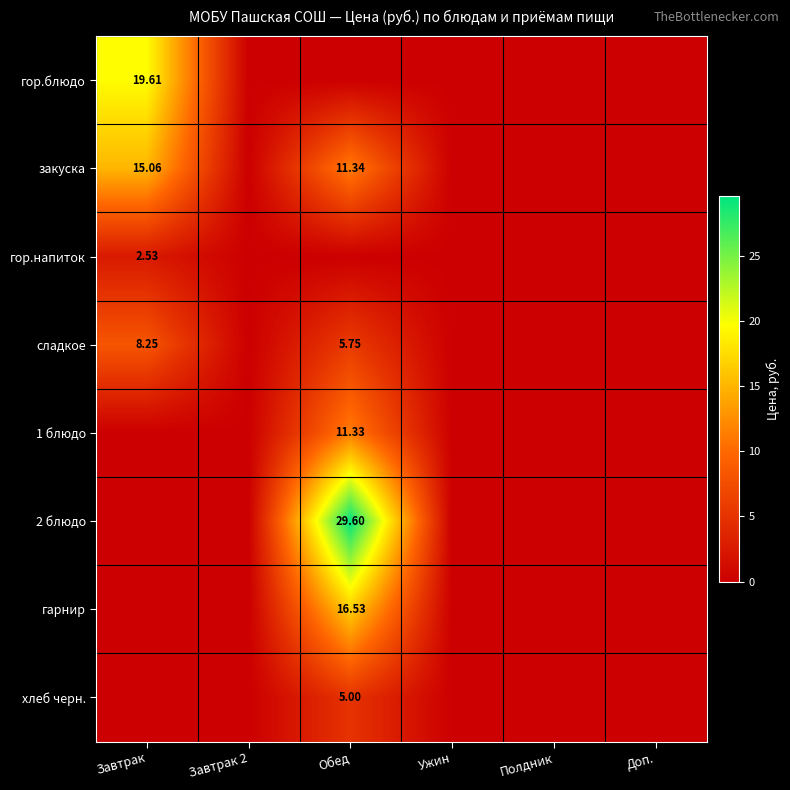

Rank the series at Завтрак 2 from highest to lowest value.

гор.блюдо, закуска, гор.напиток, сладкое, 1 блюдо, 2 блюдо, гарнир, хлеб черн.